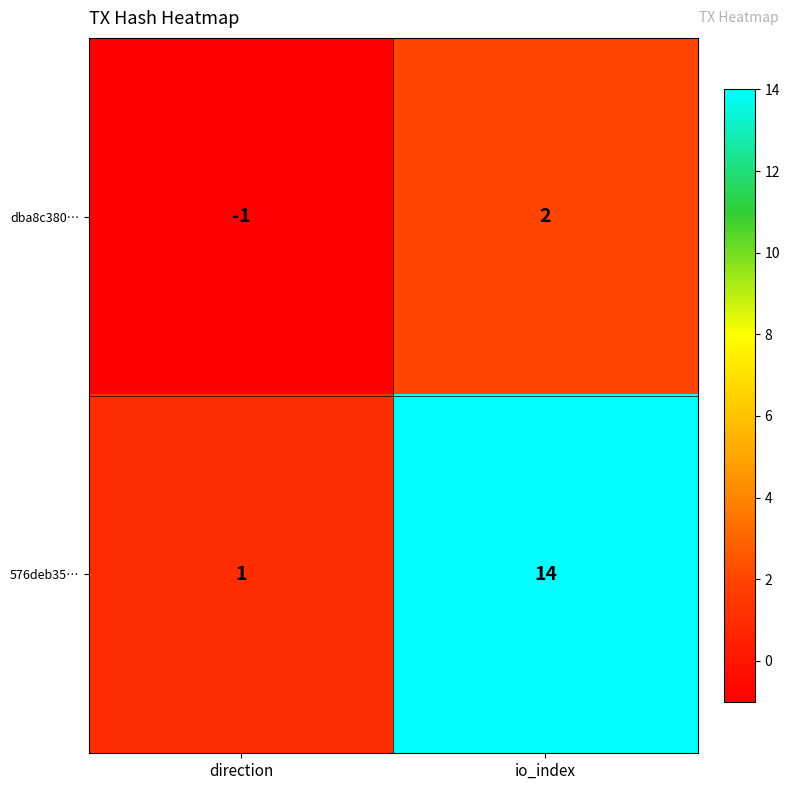

Reading left to right, transcribe all the data shown in this chart.

dba8c380…: -1	2
576deb35…: 1	14